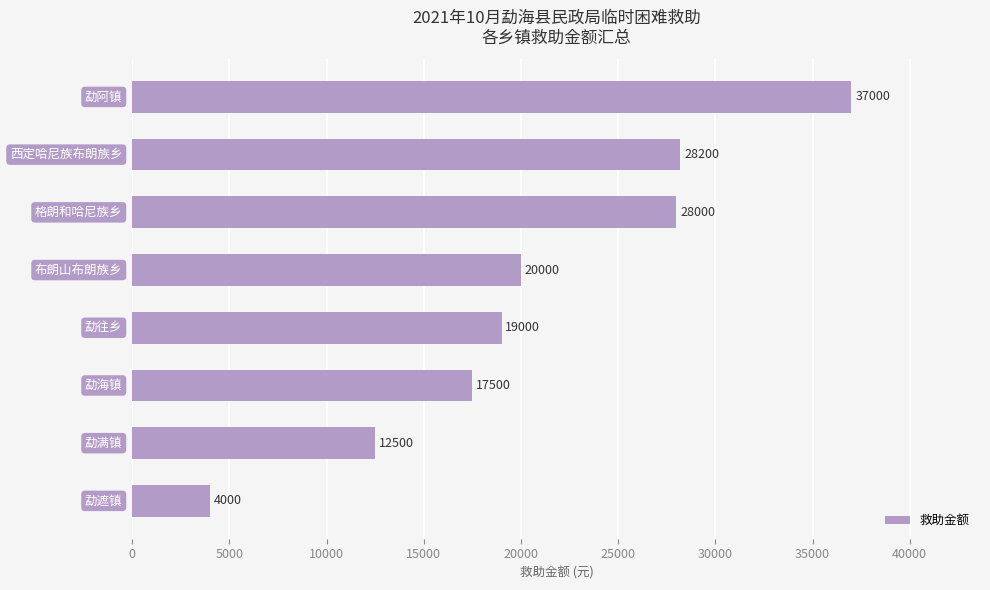

What is the minimum value shown in the chart?

4000